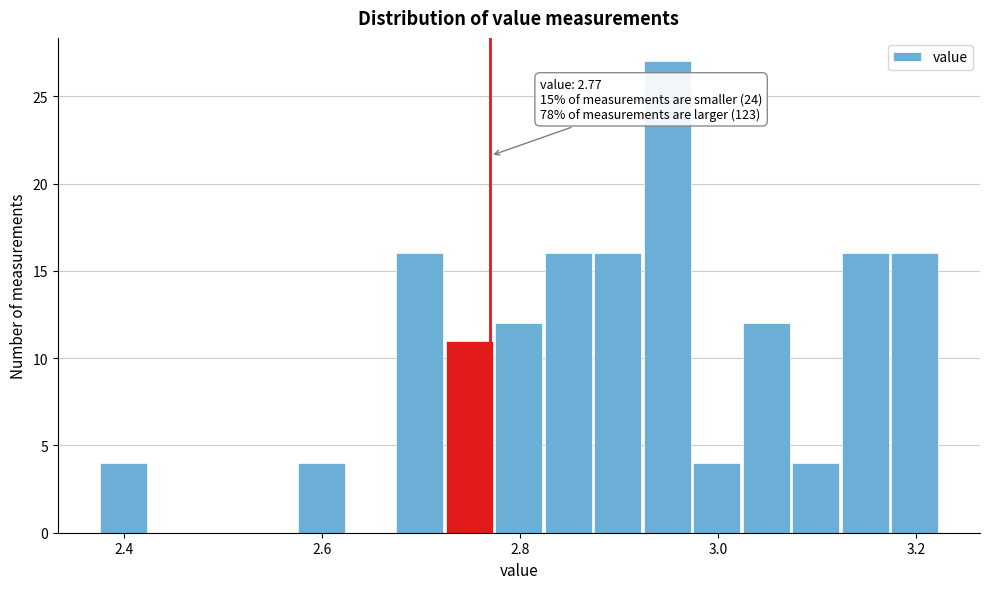

Read against the x-axis, roughly where is the centre of the tallest bar?

2.94